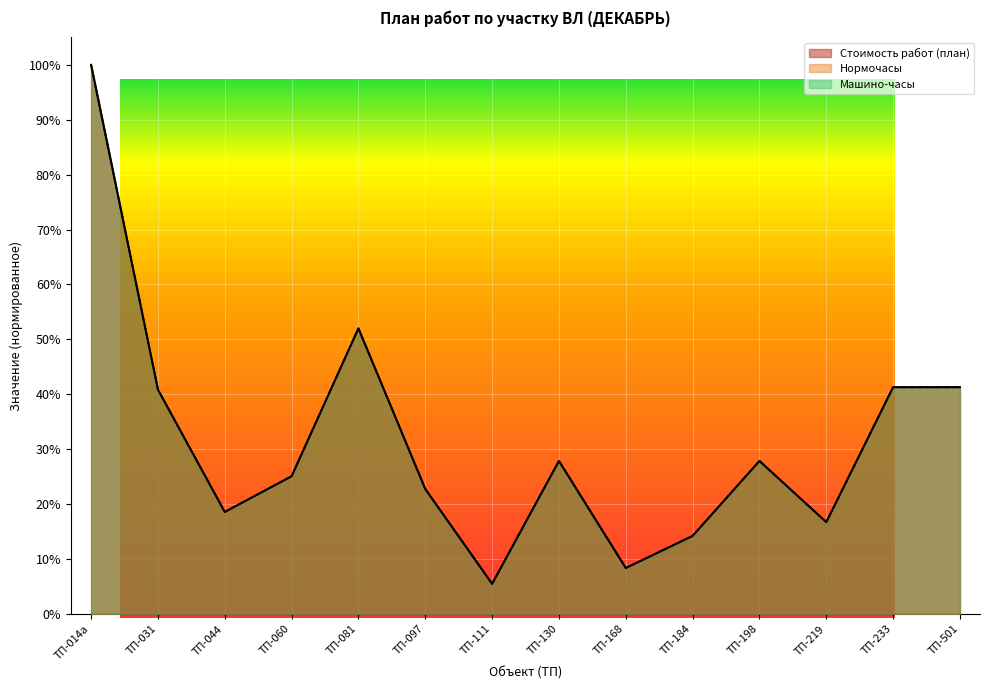

What is the difference between the second highest and minimum values in the машино-часы series?

0.5